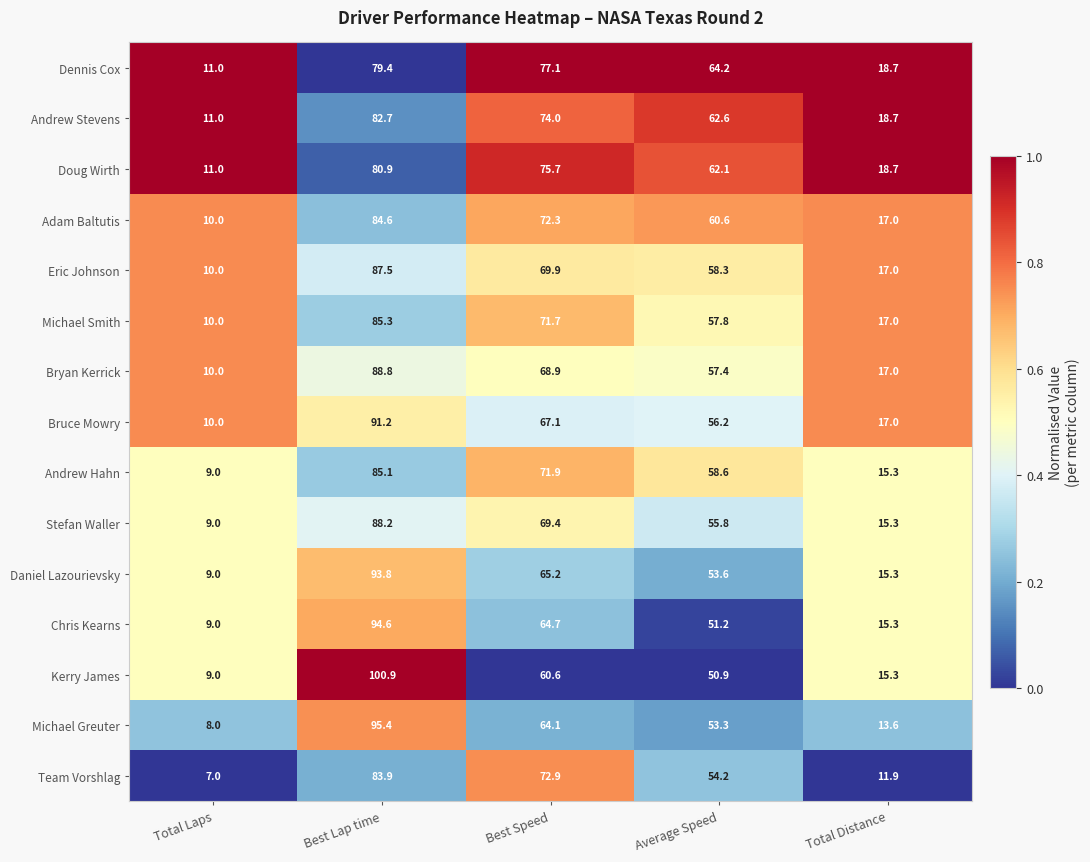

What is the total value across all series at Total Laps?

143.0